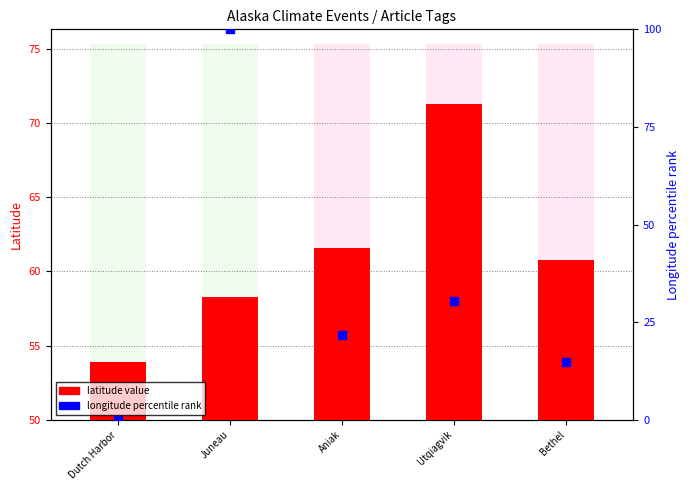

What is the total value across all series at Dutch Harbor?

53.9